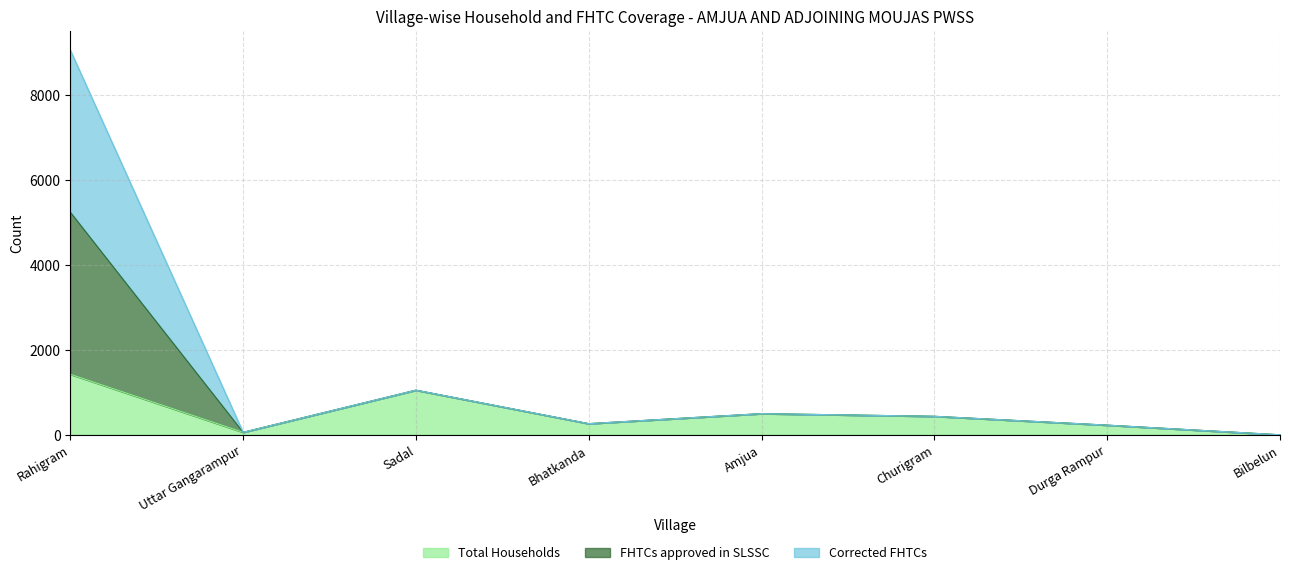

What position from the left is Uttar Gangarampur?

2